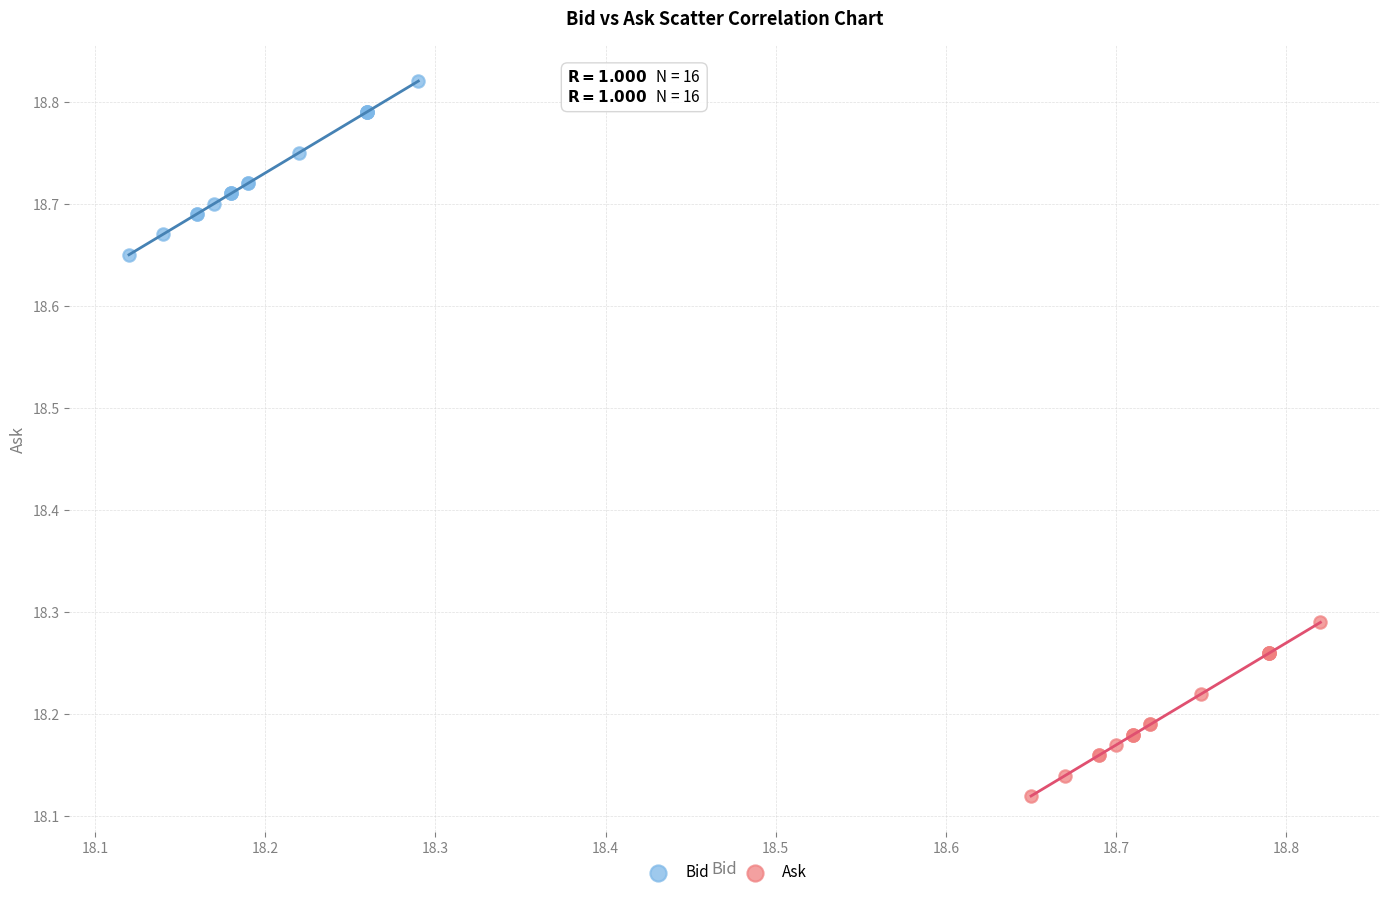

Which series reaches the minimum Y coordinate?

Ask